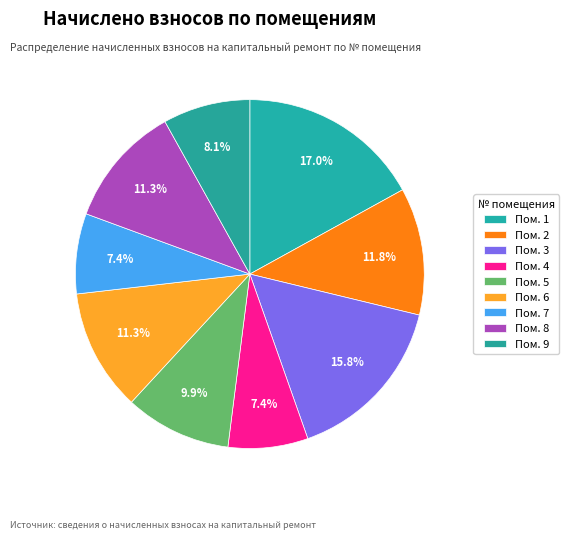

Does any single category account for the majority?

No